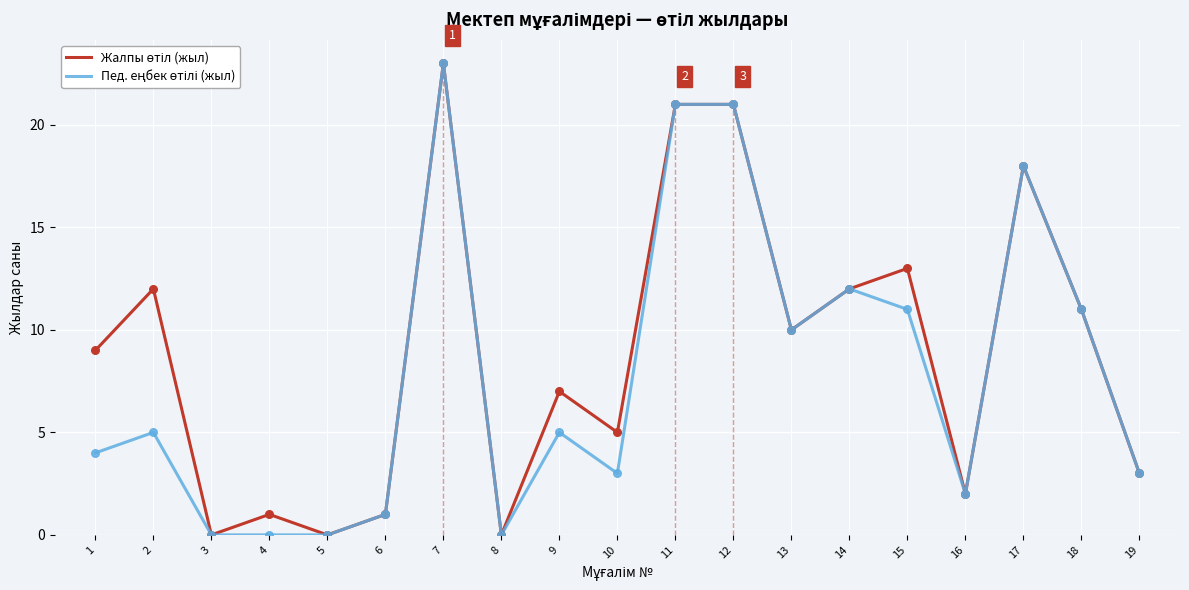

Which category has the highest value across all series?

7